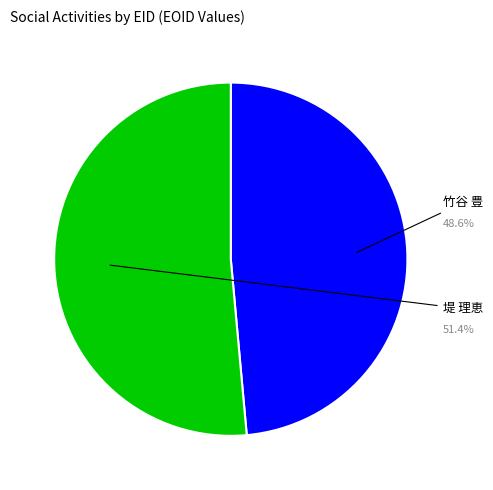

The 237312 slice represents 37% of the pie. True or false?

False